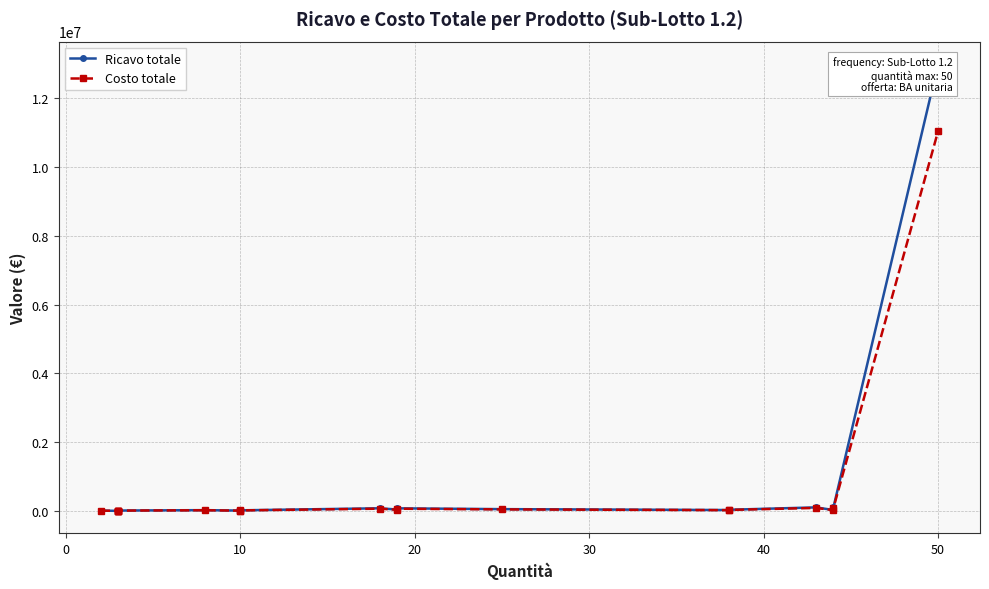

What is the value of the Ricavo totale point at the 10th from the left?

18000